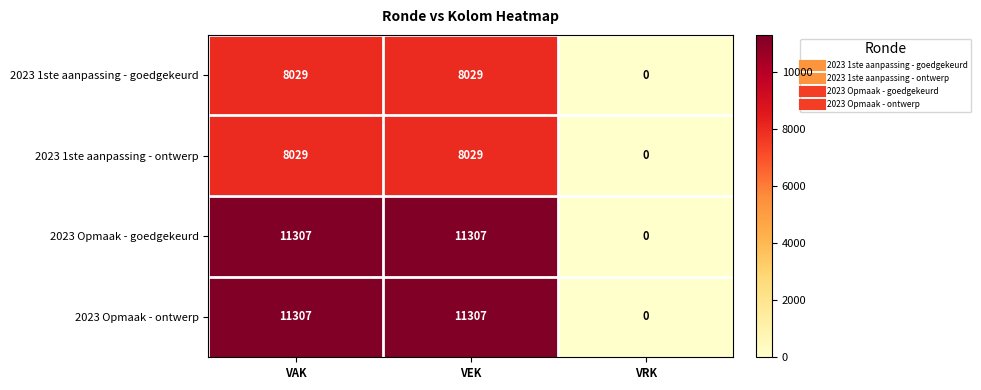

Reading right to left, what are all the values shown in this chart?

2023 1ste aanpassing - goedgekeurd: 0	8029	8029
2023 1ste aanpassing - ontwerp: 0	8029	8029
2023 Opmaak - goedgekeurd: 0	11307	11307
2023 Opmaak - ontwerp: 0	11307	11307